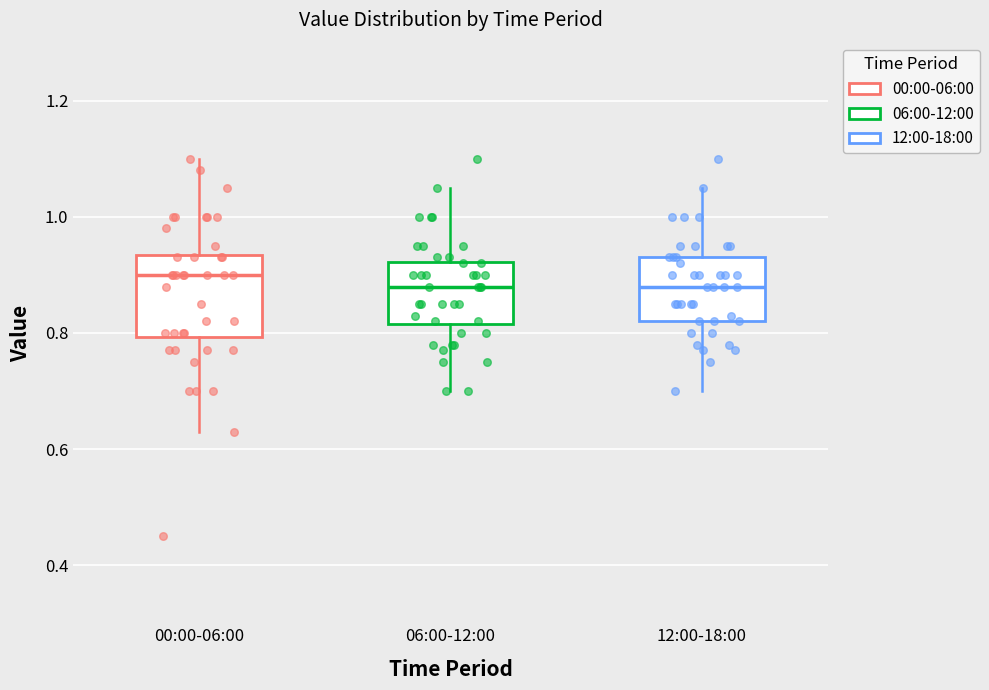

Reading left to right, read every box against the y-axis: the position of its median line, the range the box covers, and the ends of its whiskers. The values are not printed on the chart, so give them approximately, as read against the axis.

00:00-06:00: median 0.90, box 0.80 to 0.94, whiskers 0.64 to 1.10
06:00-12:00: median 0.88, box 0.82 to 0.92, whiskers 0.70 to 1.06
12:00-18:00: median 0.88, box 0.82 to 0.94, whiskers 0.70 to 1.06